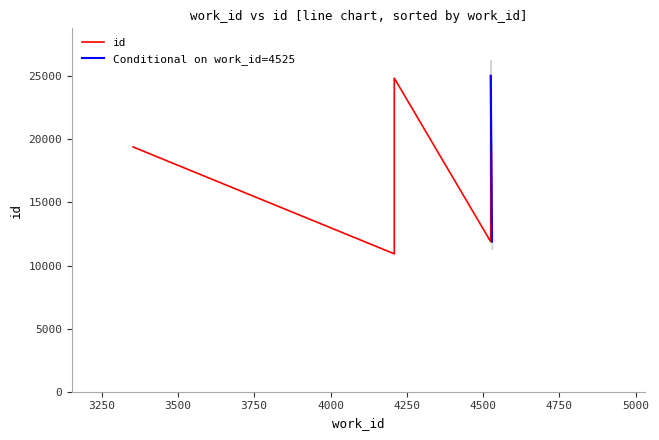

Reading left to right, list all the values displayed in this chart.

10929	11887	11907	19397	24851	25041